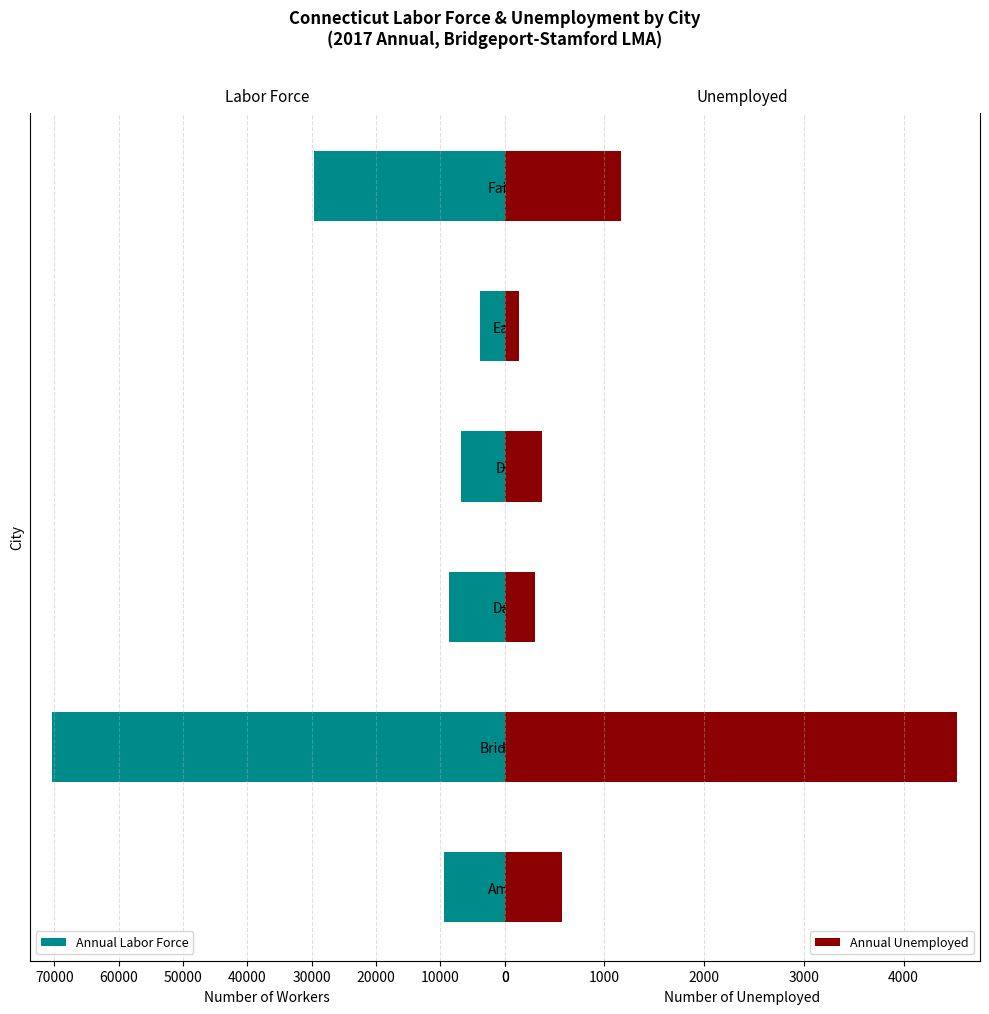

At how many categories does at least one series exceed 60610?

1